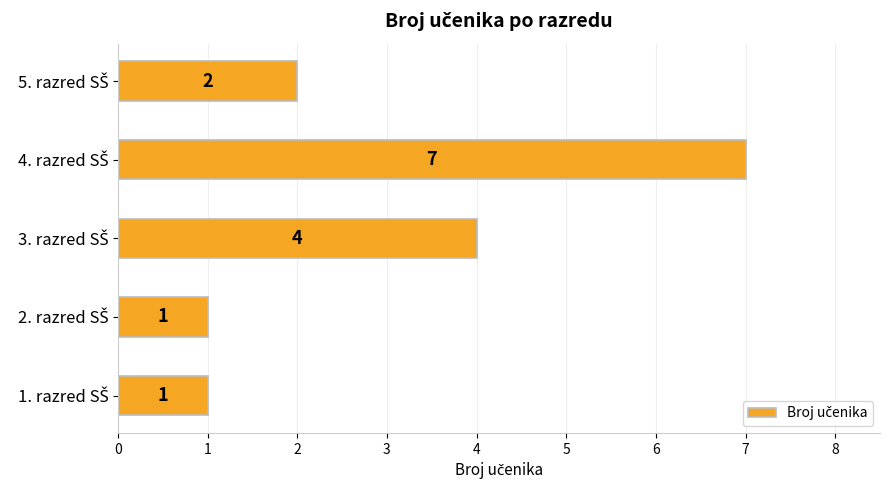

How many values are between 1 and 4?

4